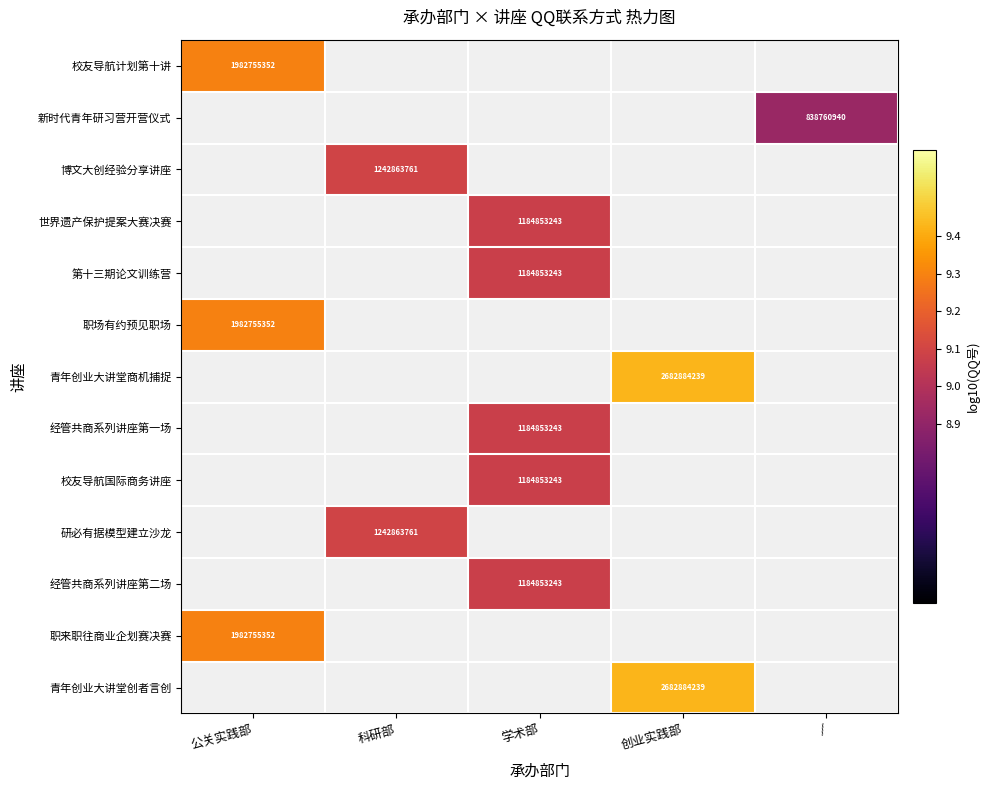

How many data points does each series have?

5